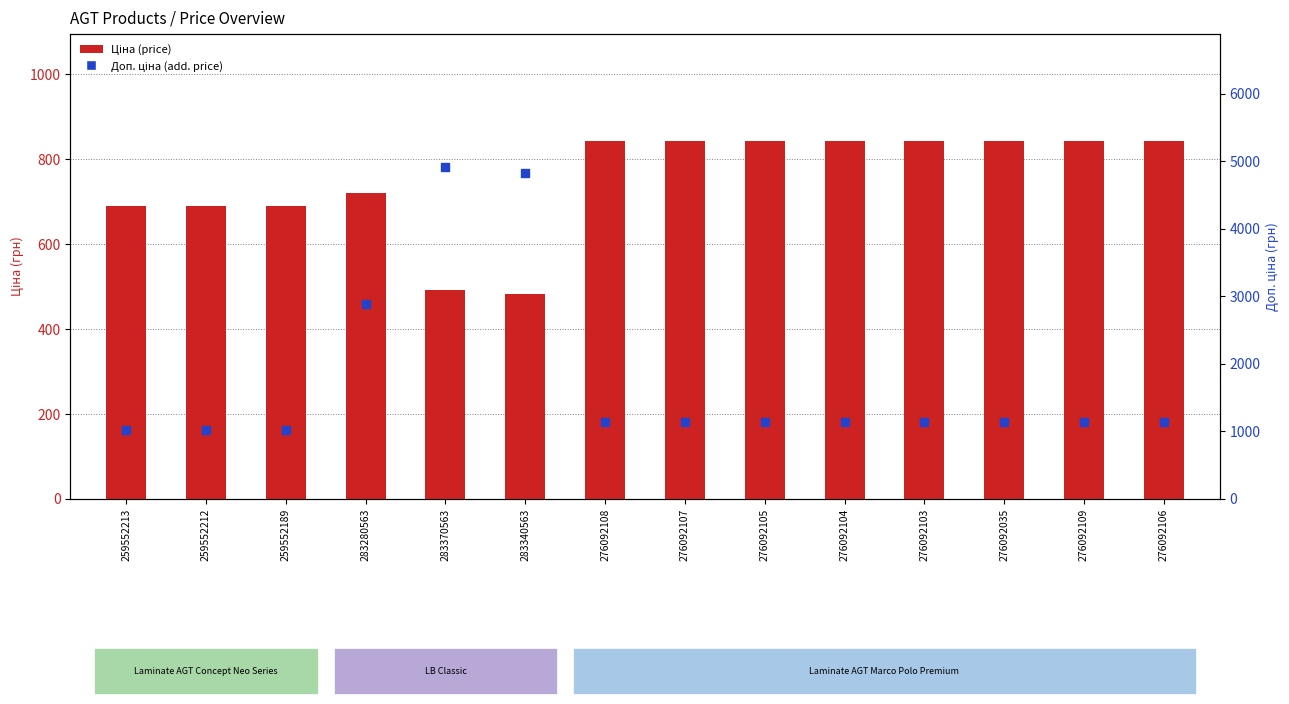

At how many categories does at least one series exceed 1975?

3